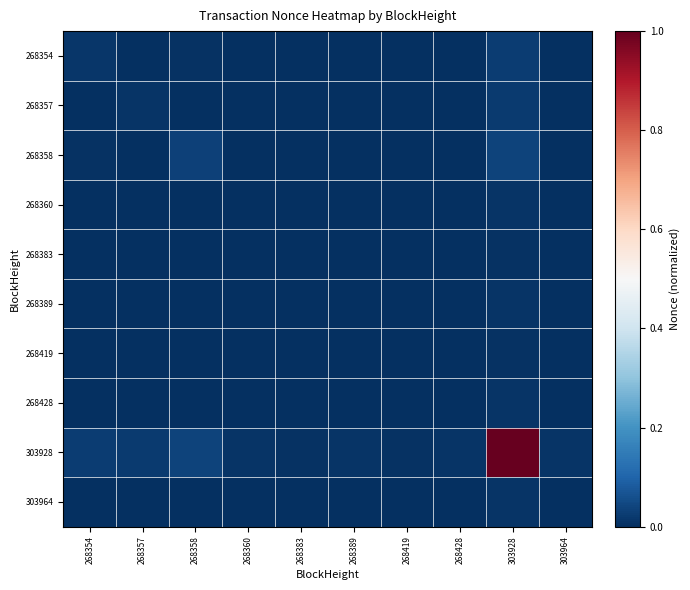

At which category does the chart reach its peak across all series?

303928